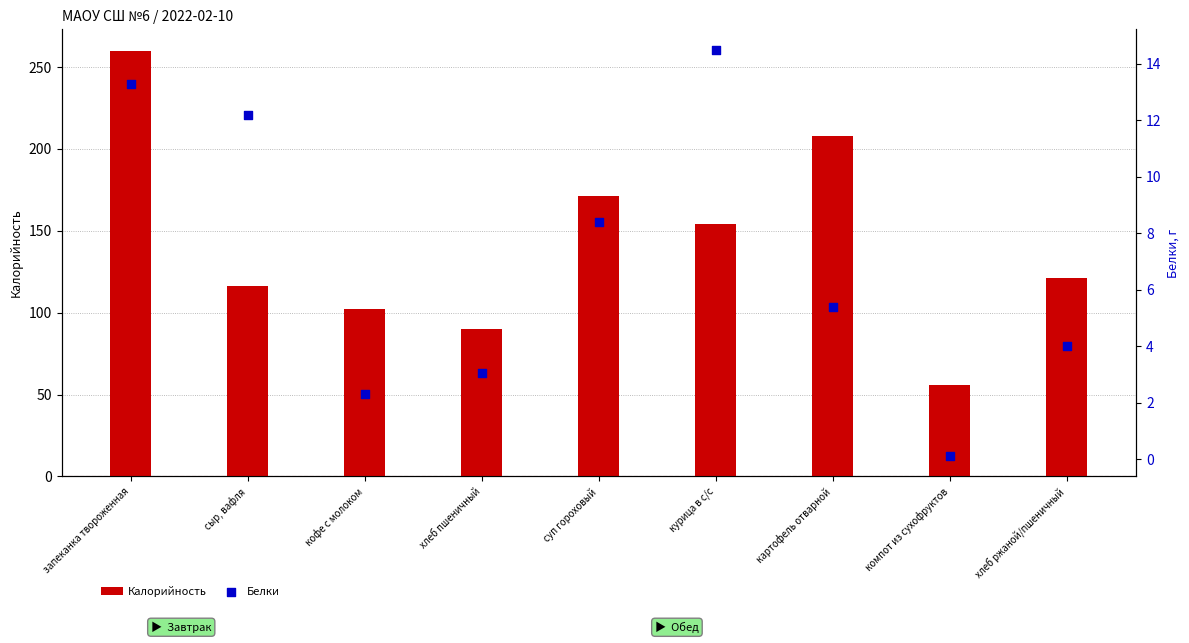

Which series reaches the maximum Y coordinate?

Калорийность